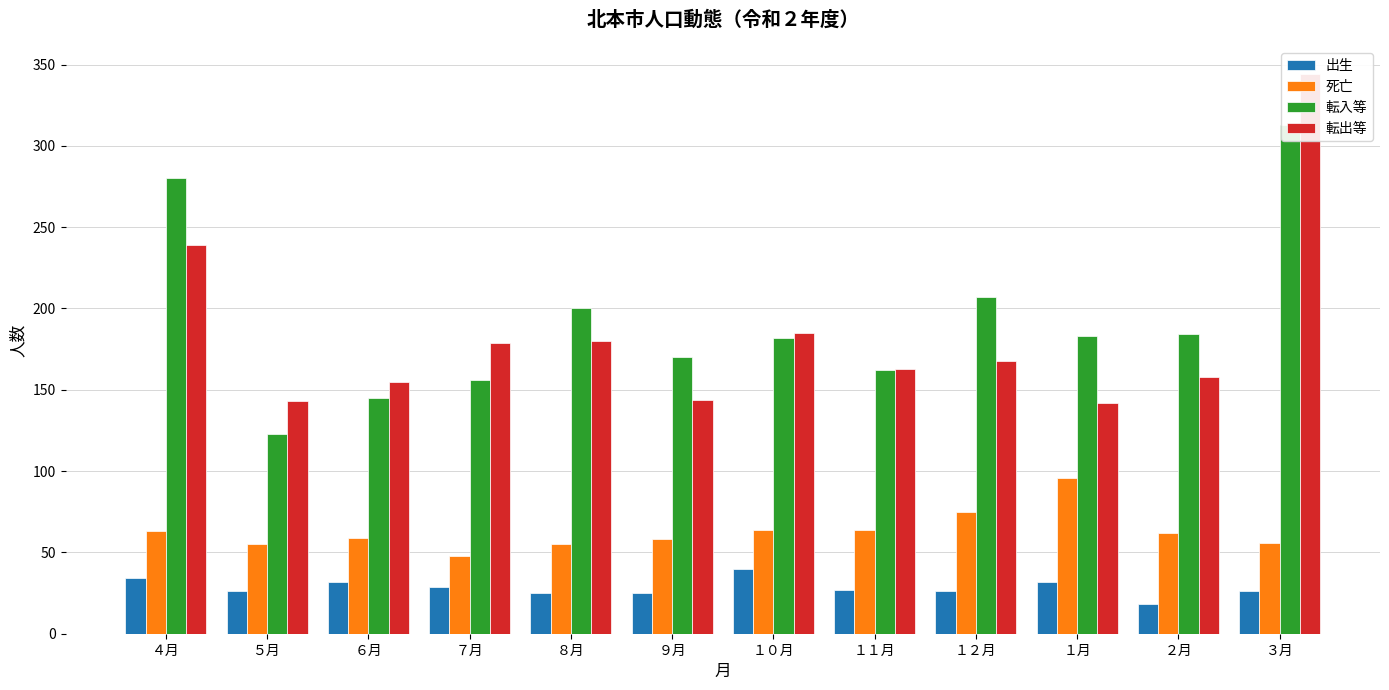

How many data points in 死亡 are above 62?

5